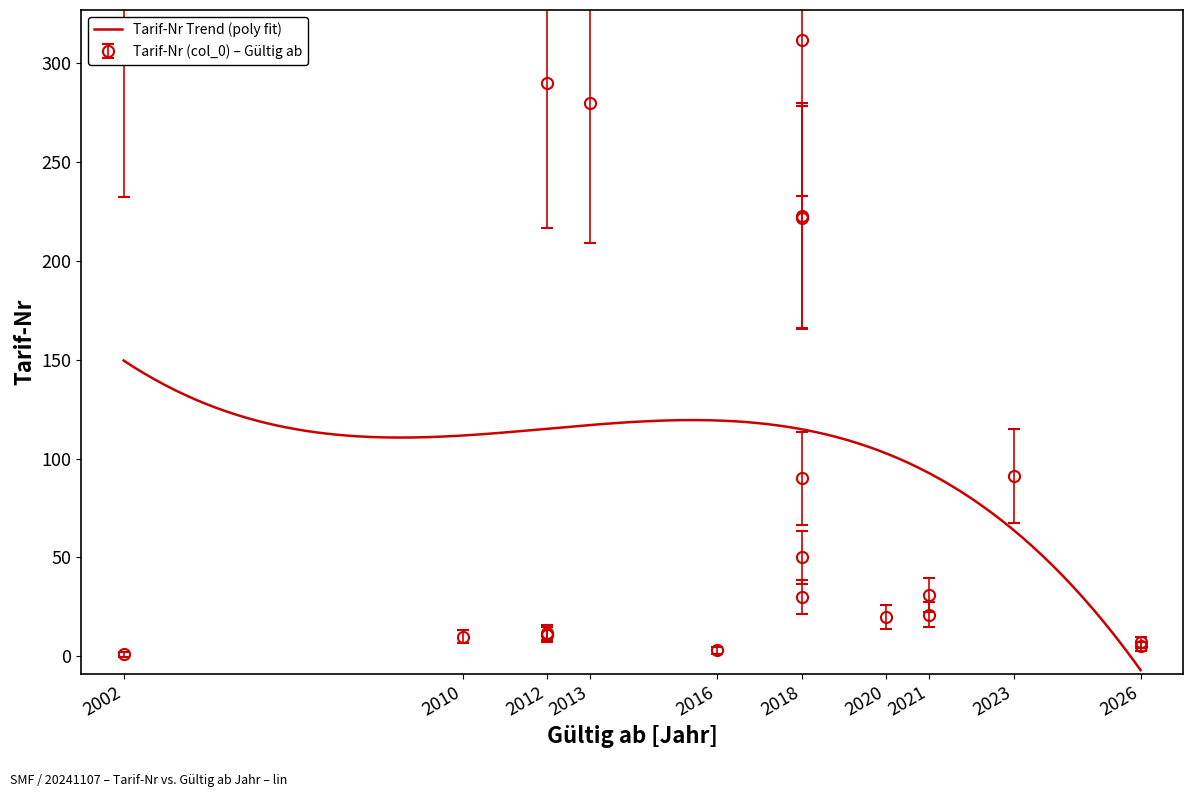

Is it true that the value at 2018-01-01 is 30?

True